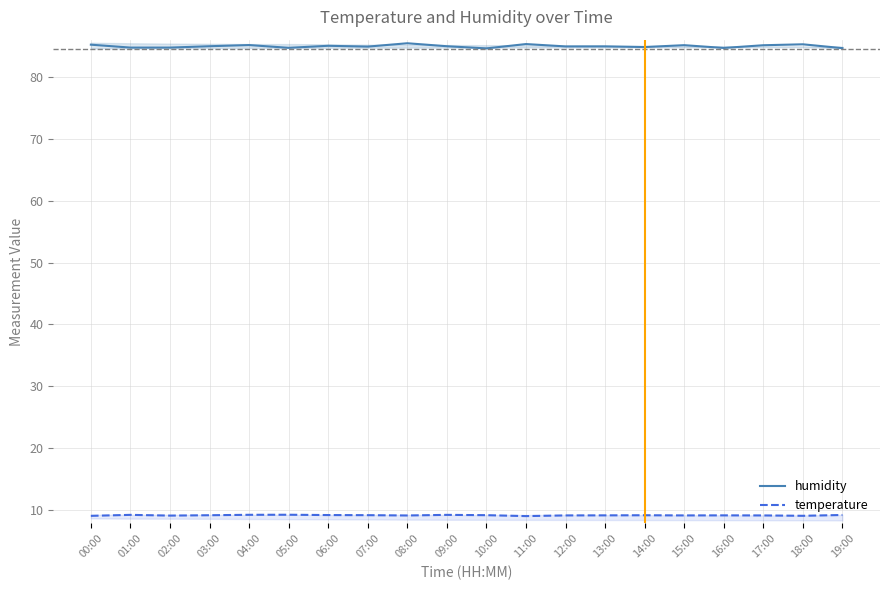

How many lines are shown in the chart?

2